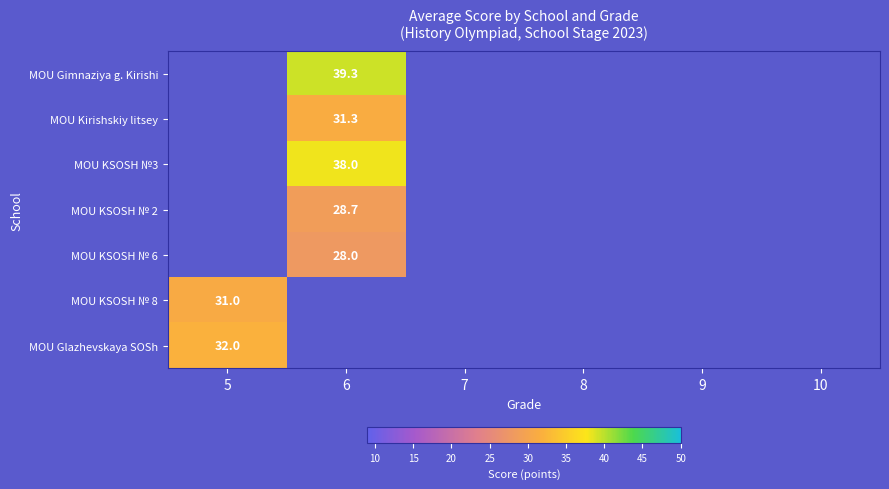

Which category has the highest value across all series?

6